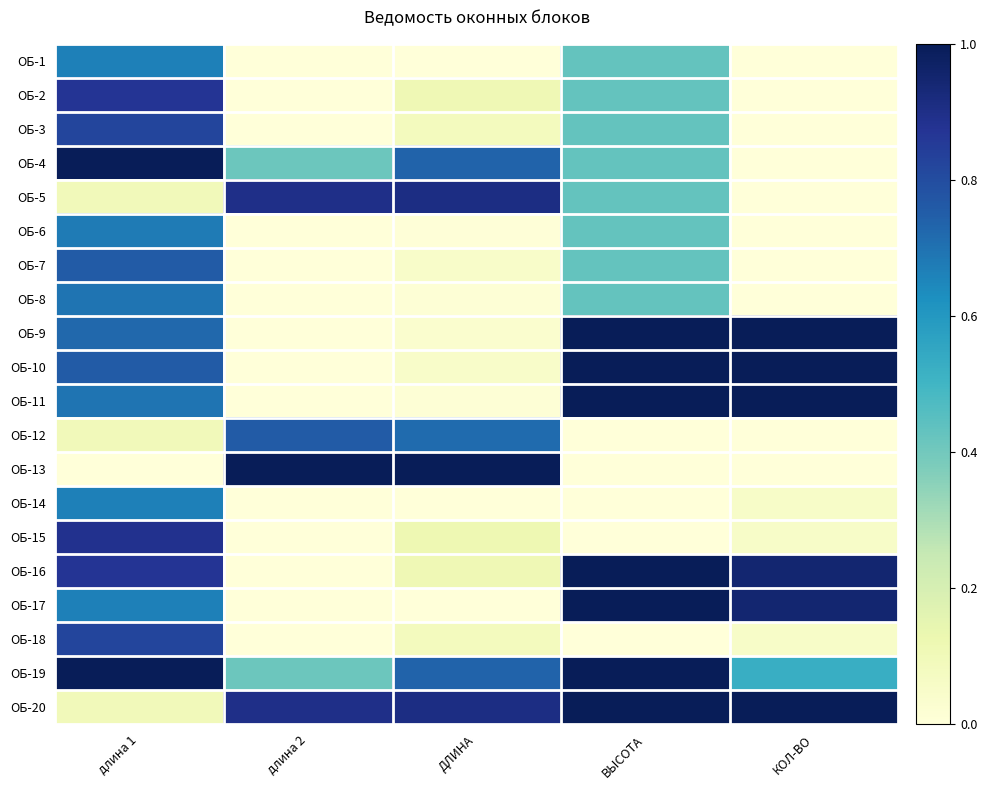

Reading right to left, extract all data points from this chart.

ОБ-1: КОЛ-ВО=0.0	ВЫСОТА=0.4	ДЛИНА=0.0	длина 2=0.0	длина 1=0.7
ОБ-2: КОЛ-ВО=0.0	ВЫСОТА=0.4	ДЛИНА=0.1	длина 2=0.0	длина 1=0.9
ОБ-3: КОЛ-ВО=0.0	ВЫСОТА=0.4	ДЛИНА=0.1	длина 2=0.0	длина 1=0.8
ОБ-4: КОЛ-ВО=0.0	ВЫСОТА=0.4	ДЛИНА=0.7	длина 2=0.4	длина 1=1.0
ОБ-5: КОЛ-ВО=0.0	ВЫСОТА=0.4	ДЛИНА=0.9	длина 2=0.9	длина 1=0.1
ОБ-6: КОЛ-ВО=0.0	ВЫСОТА=0.4	ДЛИНА=0.0	длина 2=0.0	длина 1=0.7
ОБ-7: КОЛ-ВО=0.0	ВЫСОТА=0.4	ДЛИНА=0.0	длина 2=0.0	длина 1=0.8
ОБ-8: КОЛ-ВО=0.0	ВЫСОТА=0.4	ДЛИНА=0.0	длина 2=0.0	длина 1=0.7
ОБ-9: КОЛ-ВО=1.0	ВЫСОТА=1.0	ДЛИНА=0.0	длина 2=0.0	длина 1=0.7
ОБ-10: КОЛ-ВО=1.0	ВЫСОТА=1.0	ДЛИНА=0.0	длина 2=0.0	длина 1=0.8
ОБ-11: КОЛ-ВО=1.0	ВЫСОТА=1.0	ДЛИНА=0.0	длина 2=0.0	длина 1=0.7
ОБ-12: КОЛ-ВО=0.0	ВЫСОТА=0.0	ДЛИНА=0.7	длина 2=0.8	длина 1=0.1
ОБ-13: КОЛ-ВО=0.0	ВЫСОТА=0.0	ДЛИНА=1.0	длина 2=1.0	длина 1=0.0
ОБ-14: КОЛ-ВО=0.1	ВЫСОТА=0.0	ДЛИНА=0.0	длина 2=0.0	длина 1=0.7
ОБ-15: КОЛ-ВО=0.1	ВЫСОТА=0.0	ДЛИНА=0.1	длина 2=0.0	длина 1=0.9
ОБ-16: КОЛ-ВО=0.9	ВЫСОТА=1.0	ДЛИНА=0.1	длина 2=0.0	длина 1=0.9
ОБ-17: КОЛ-ВО=0.9	ВЫСОТА=1.0	ДЛИНА=0.0	длина 2=0.0	длина 1=0.7
ОБ-18: КОЛ-ВО=0.1	ВЫСОТА=0.0	ДЛИНА=0.1	длина 2=0.0	длина 1=0.8
ОБ-19: КОЛ-ВО=0.5	ВЫСОТА=1.0	ДЛИНА=0.7	длина 2=0.4	длина 1=1.0
ОБ-20: КОЛ-ВО=1.0	ВЫСОТА=1.0	ДЛИНА=0.9	длина 2=0.9	длина 1=0.1